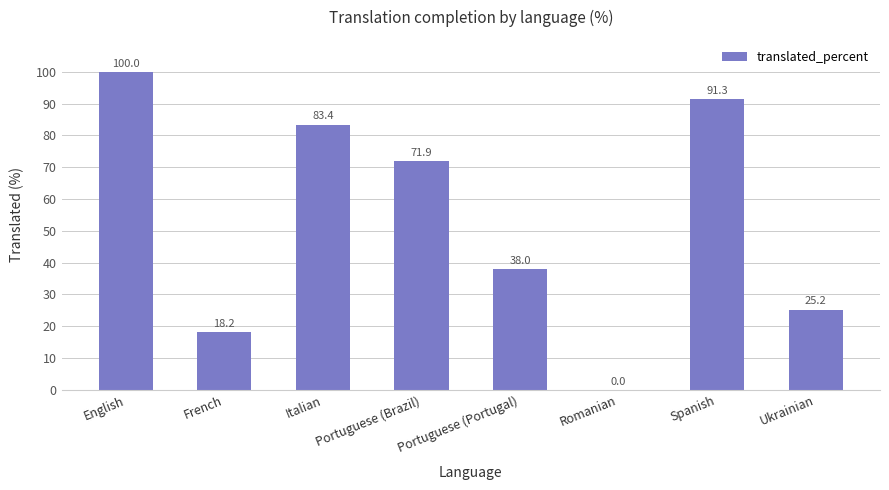

Which category has the highest value across all series?

English